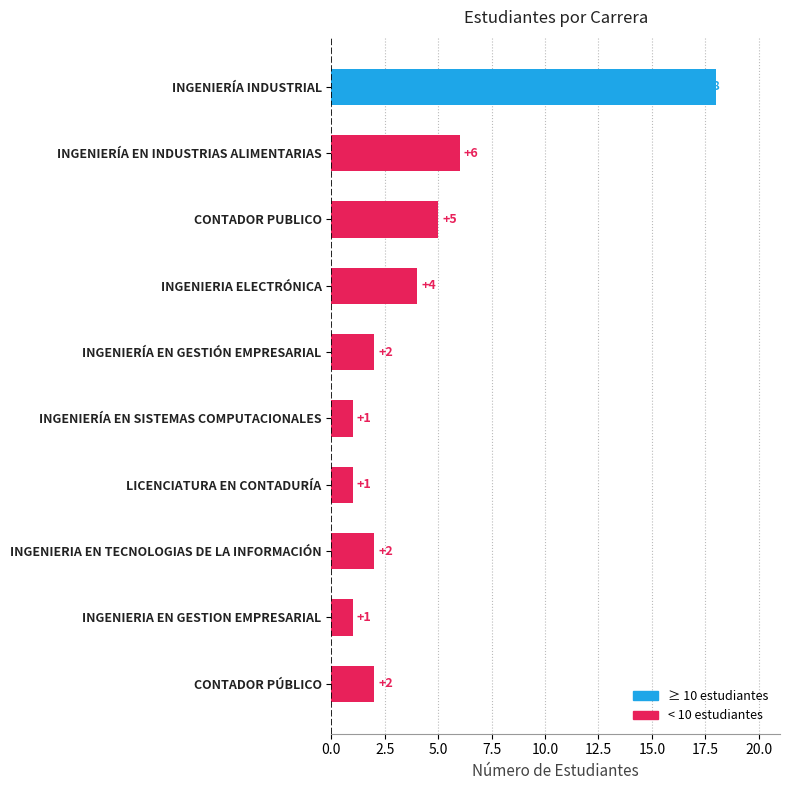

Approximately how many times larger is the value at INGENIERÍA EN GESTIÓN EMPRESARIAL compared to CONTADOR PUBLICO?

0.4